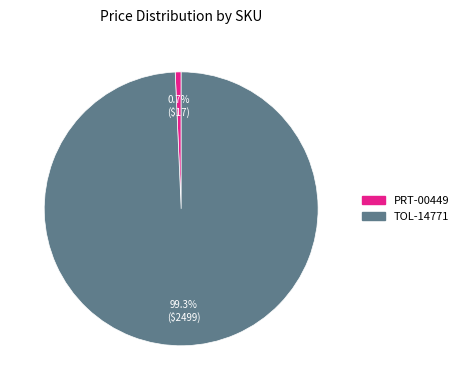

Rank the categories by value from highest to lowest.

TOL-14771, PRT-00449